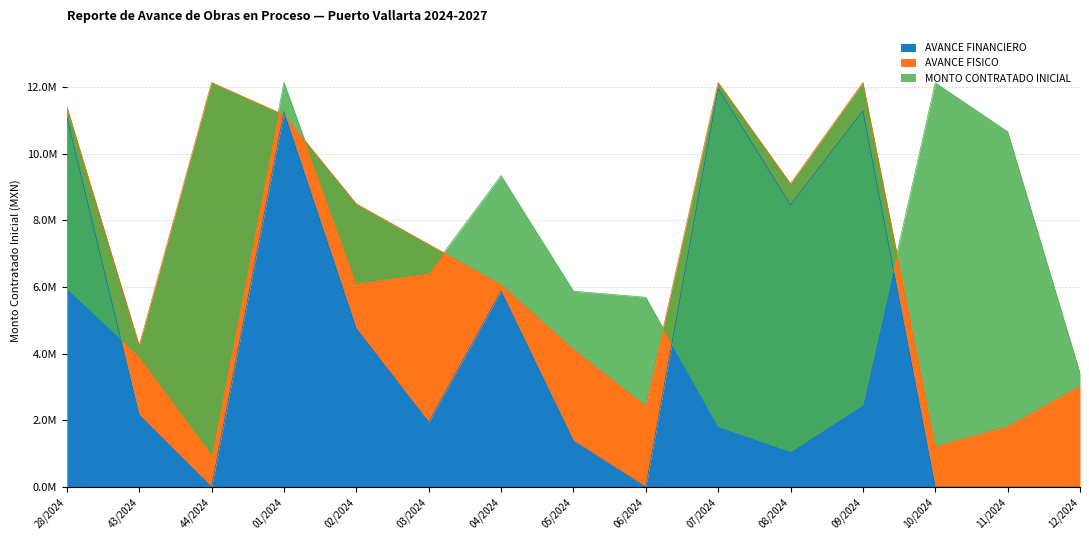

What is the spread (max minus min) of values at 06/2024?

5692845.4